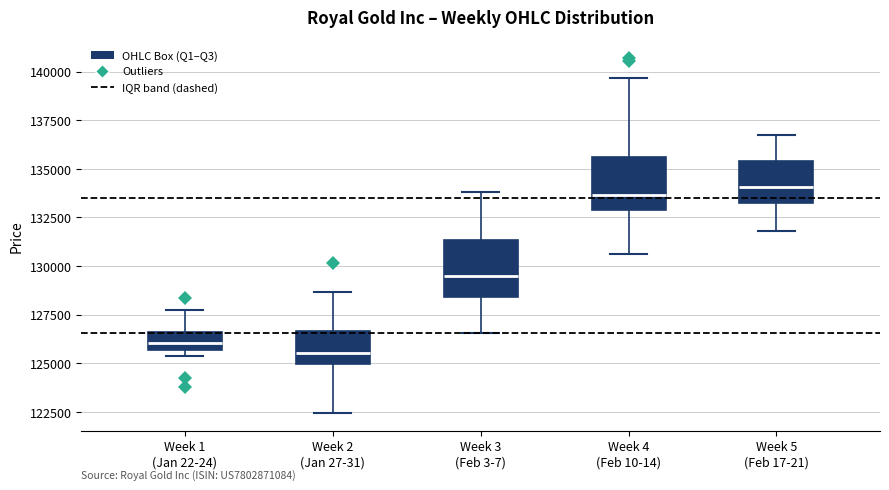

Where is the upper edge of the box for Week 3 (Feb 3-7) on the y-axis? The values are not printed on the chart, so give them approximately, as read against the axis.

131500